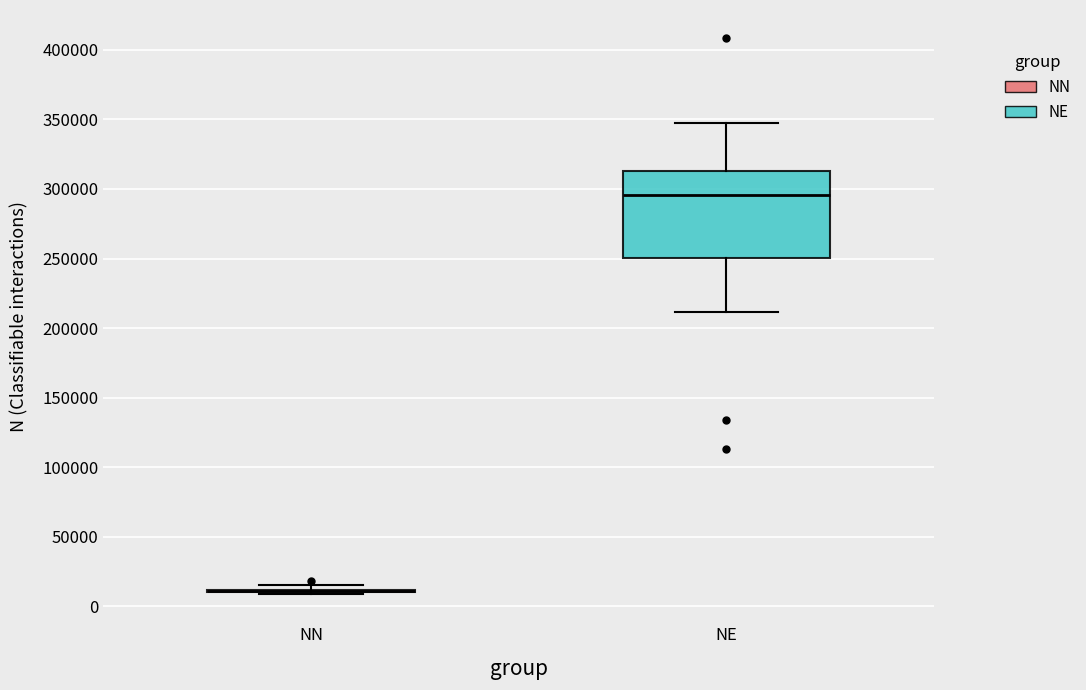

Which box is the tallest, from its lower edge to its upper edge?

NE